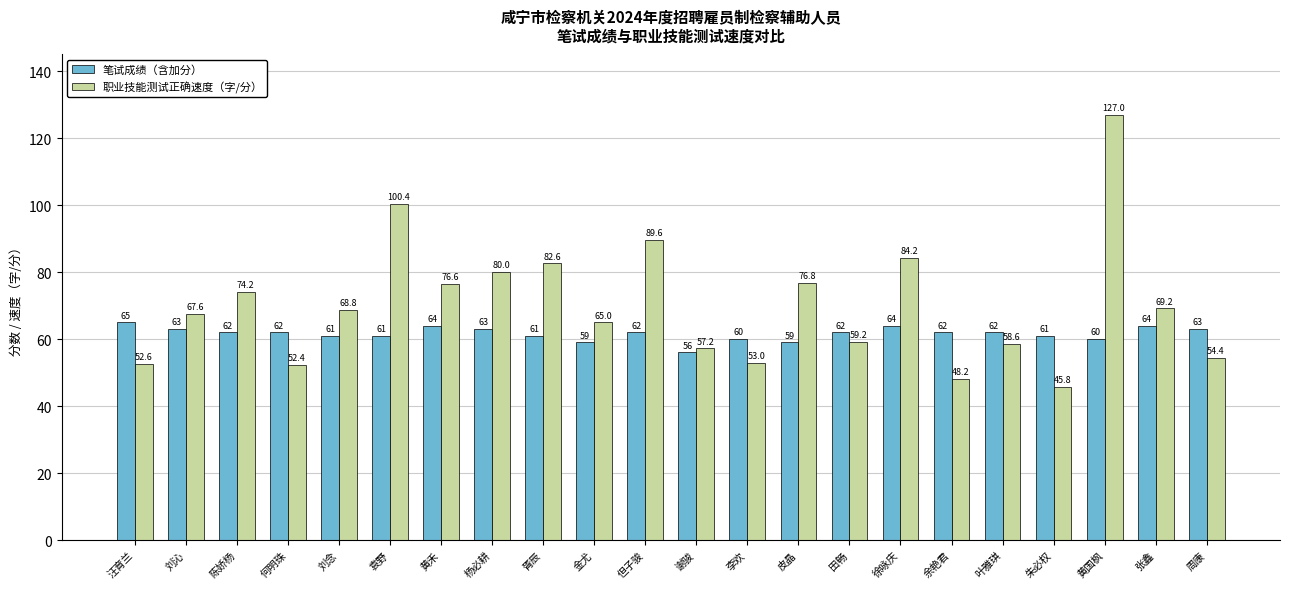

What is the value of the 笔试成绩（含加分） bar at the 5th from the left?

61.0